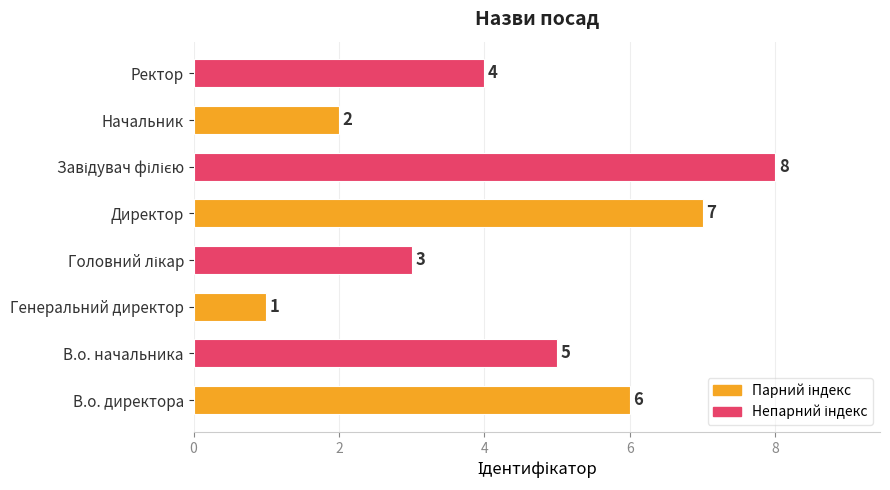

What is the difference between the maximum and second lowest values?

6